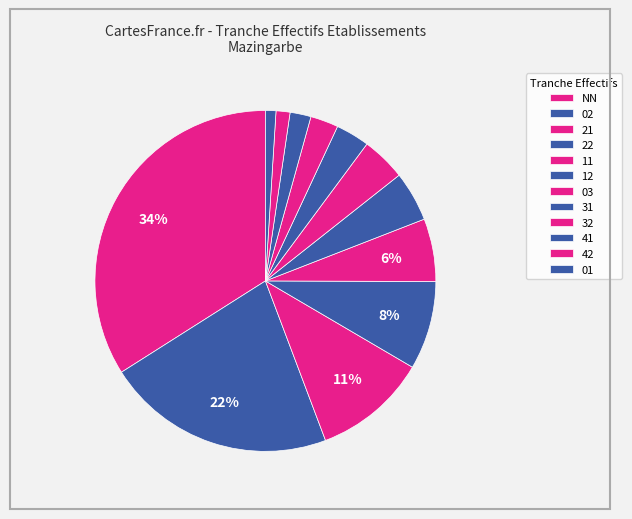

Do 42 and 22 together represent more than half of the pie?

No